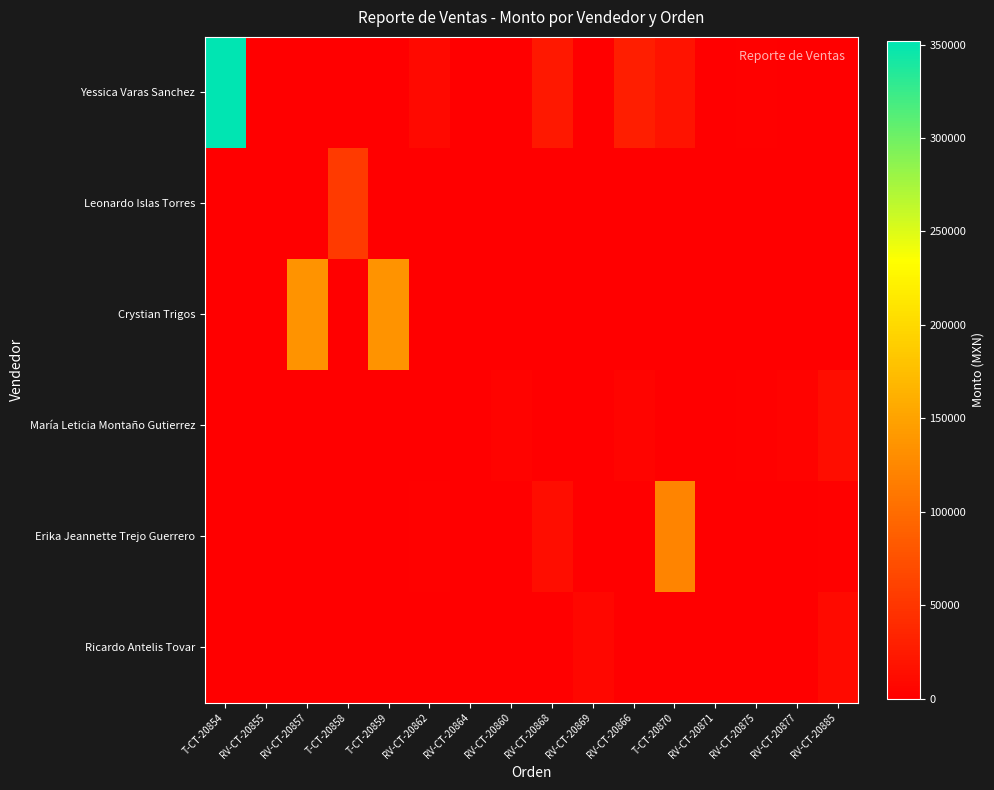

List the series in order of their peak value, highest first.

Yessica Varas Sanchez, Crystian Trigos, Erika Jeannette Trejo Guerrero, Leonardo Islas Torres, María Leticia Montaño Gutierrez, Ricardo Antelis Tovar